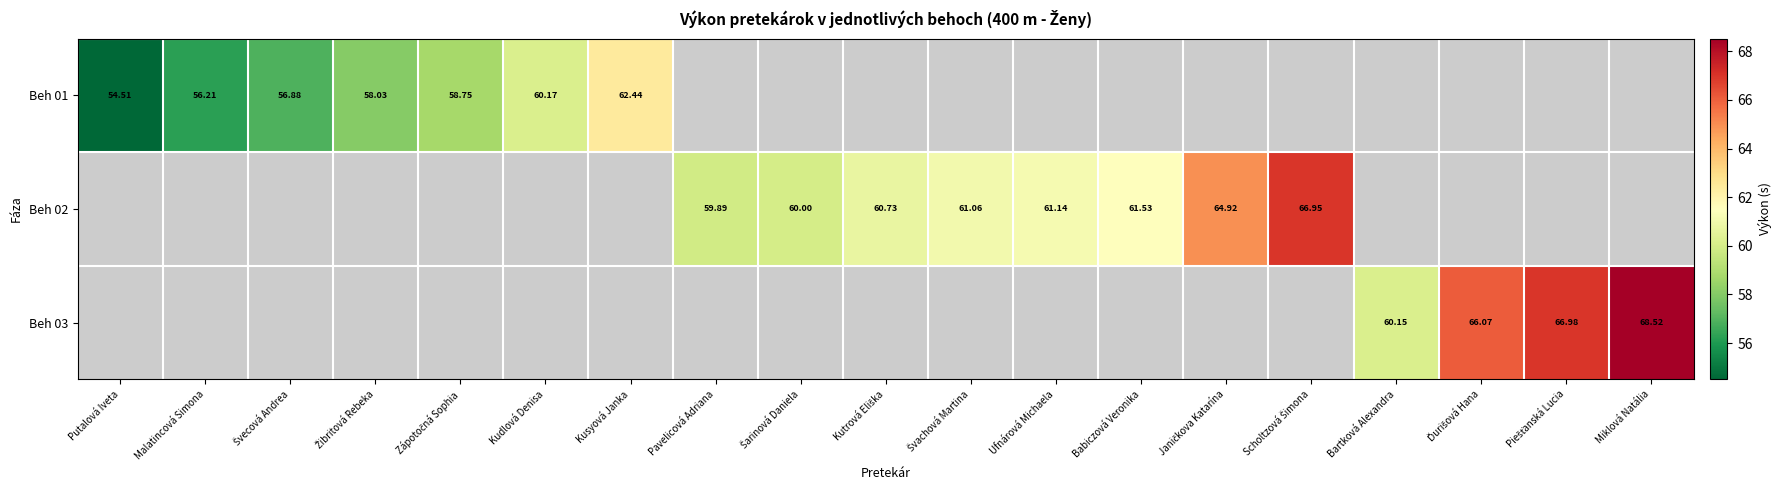

Where does the Beh 02 series first go above 60?

Kutrová Eliška